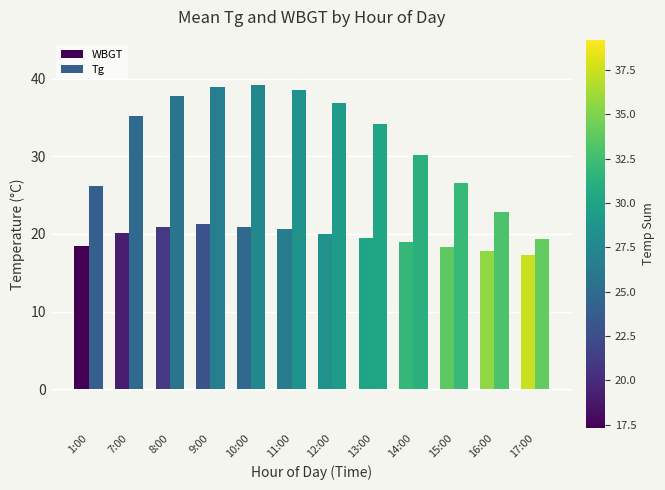

What position from the left is 10:00?

5